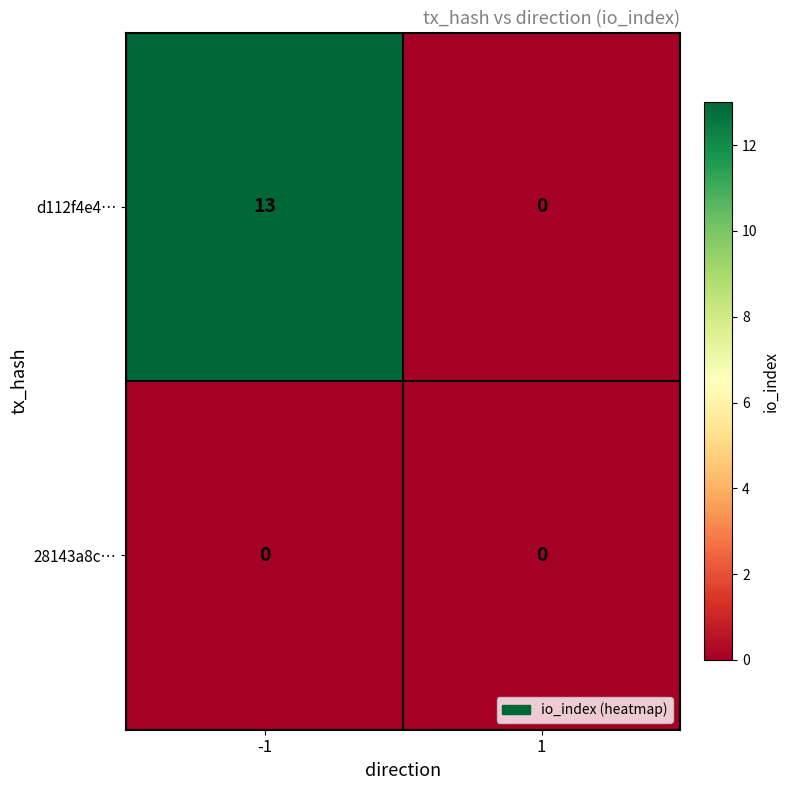

Rank the series by their maximum value, from lowest to highest.

28143a8c…, d112f4e4…